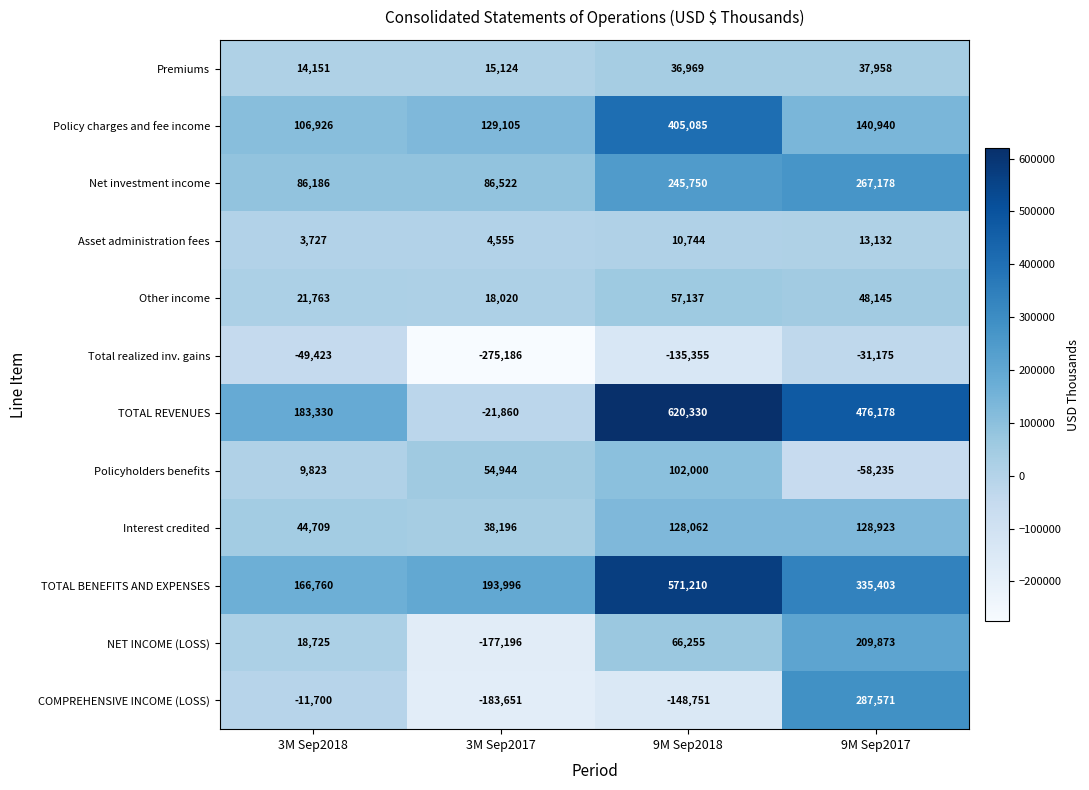

Which label corresponds to the largest value in the chart?

9M Sep2018